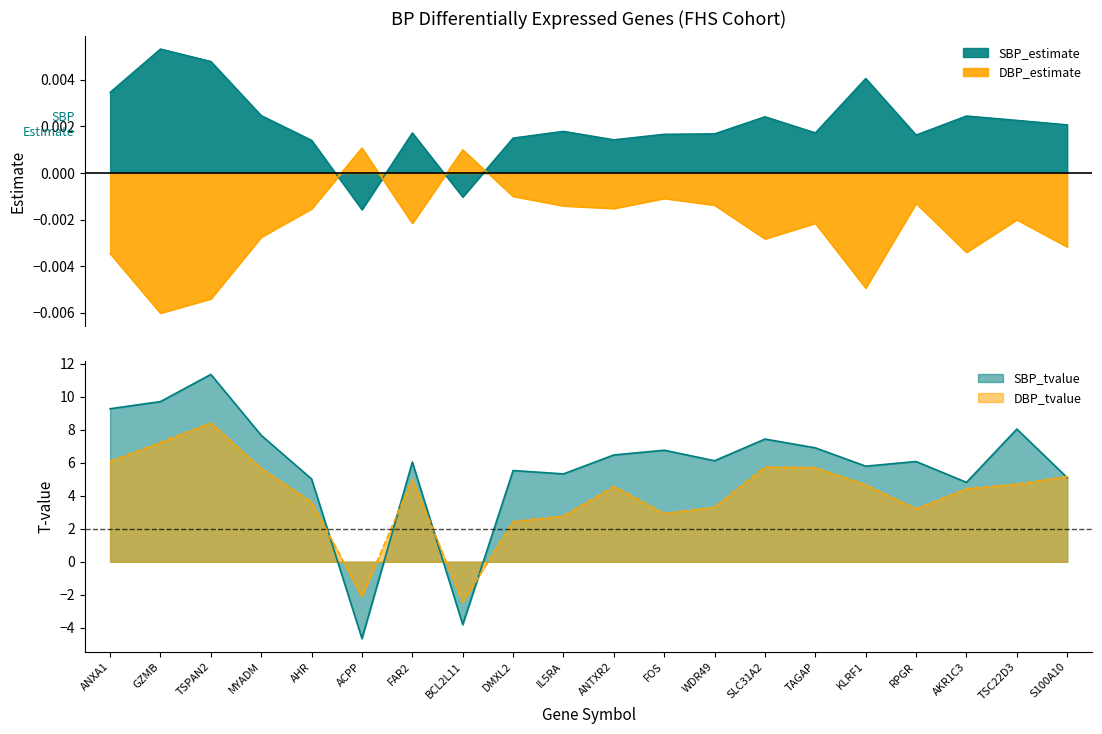

How many data points in SBP_estimate are above 0?

18